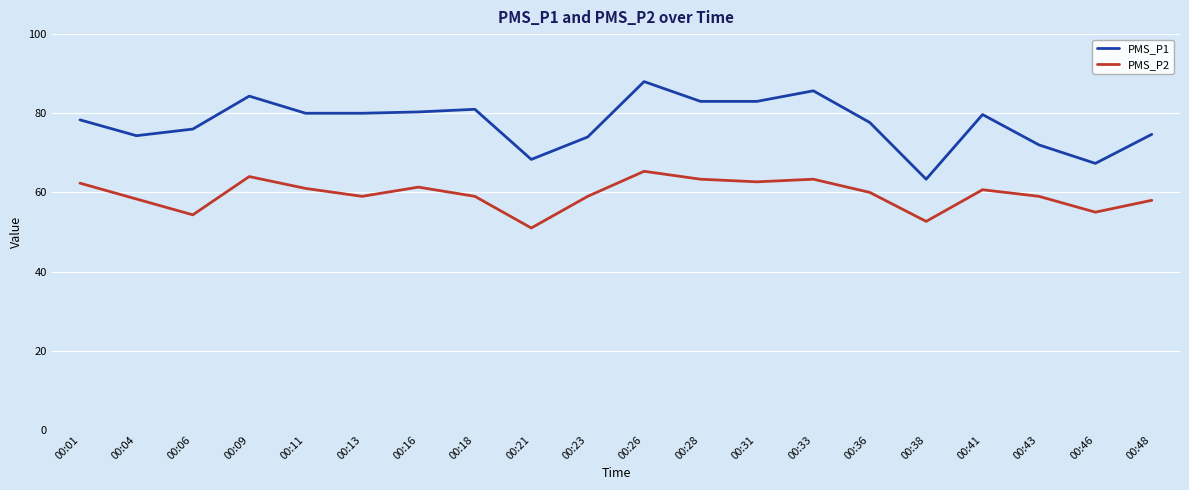

List the series in order of their peak value, lowest first.

PMS_P2, PMS_P1